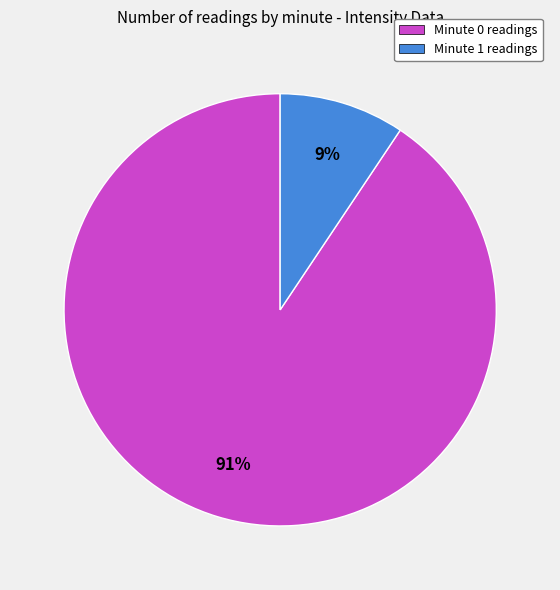

Combined, do Minute 1 readings and Minute 0 readings account for over 50%?

Yes